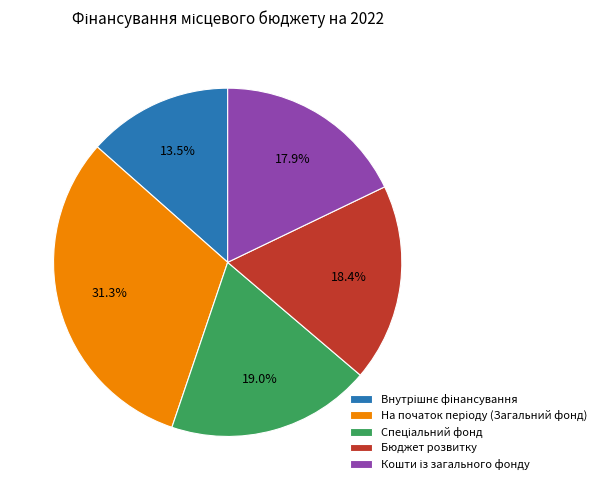

To the nearest percent, what is the difference between the largest and smallest slice percentages?

18%